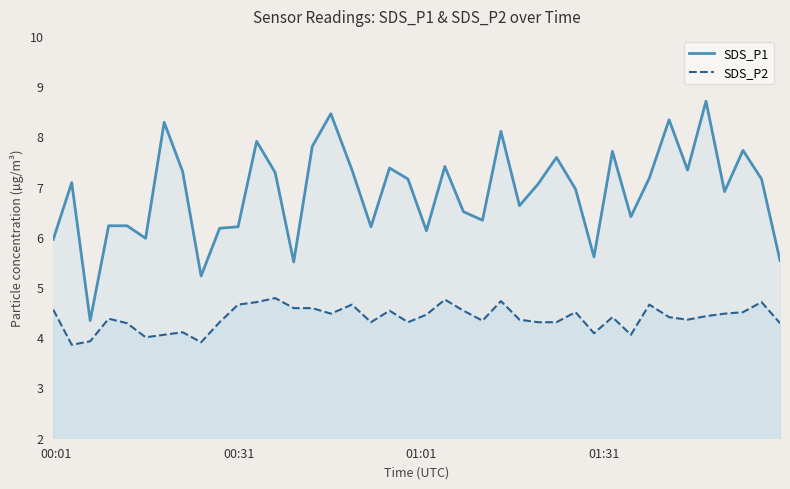

True or false: SDS_P1 and SDS_P2 cross at least once.

False